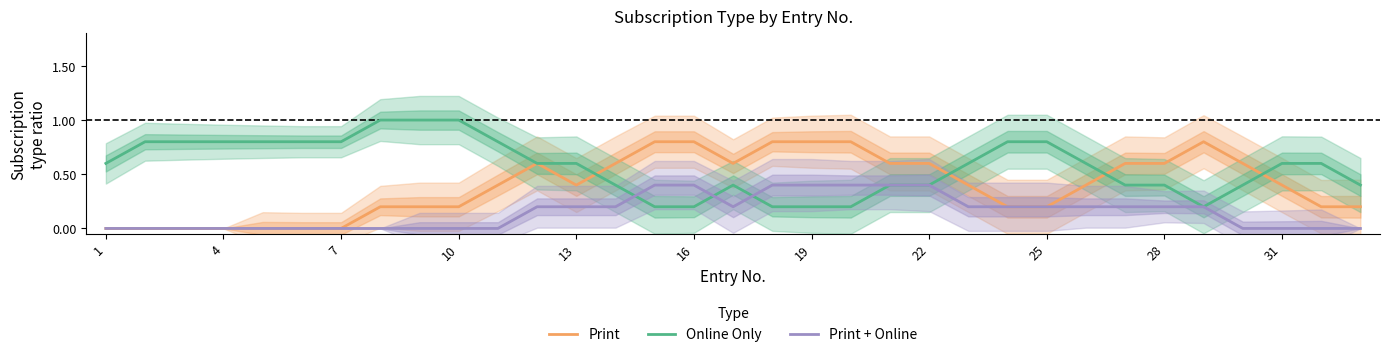

What is the maximum value for Print + Online?

0.4